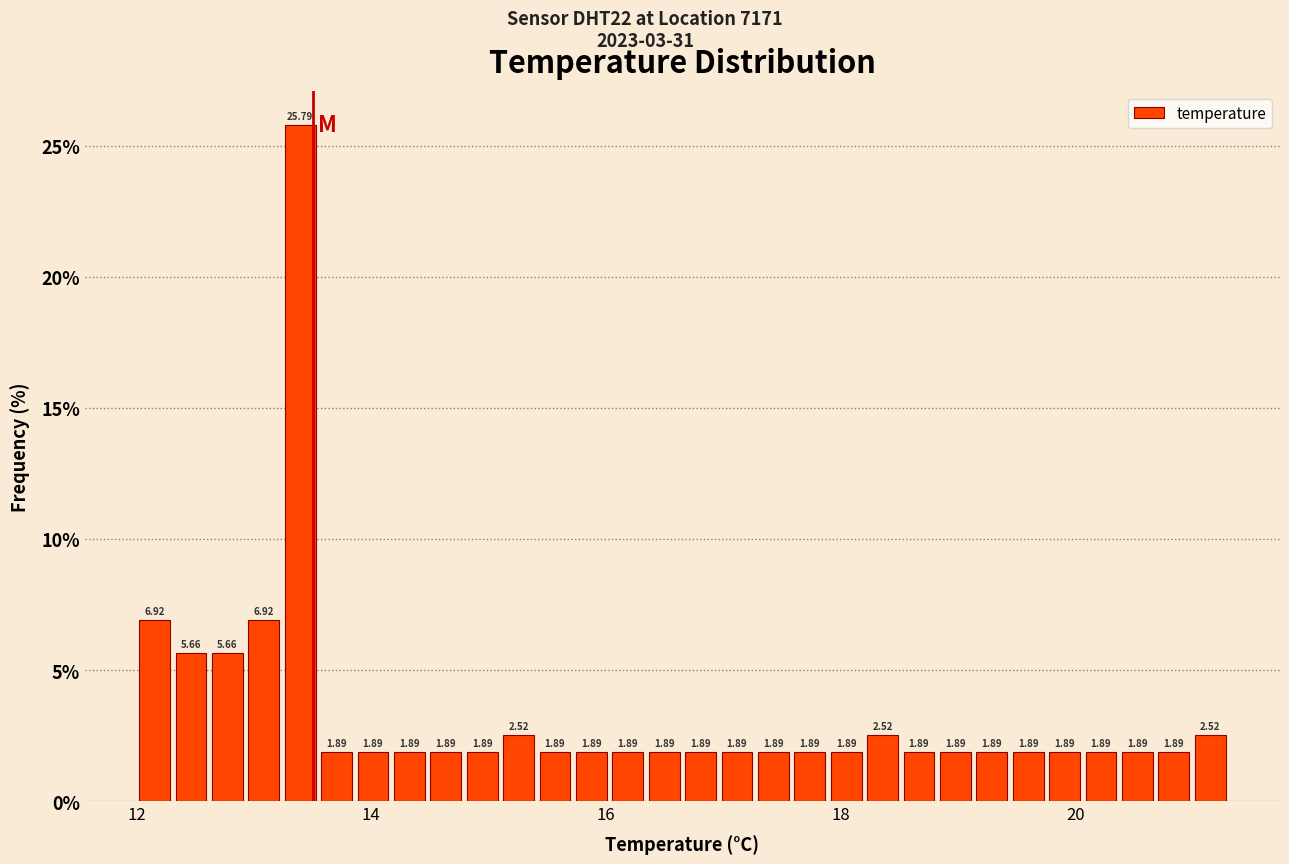

Read against the x-axis, roughly where is the centre of the tallest bar?

13.4